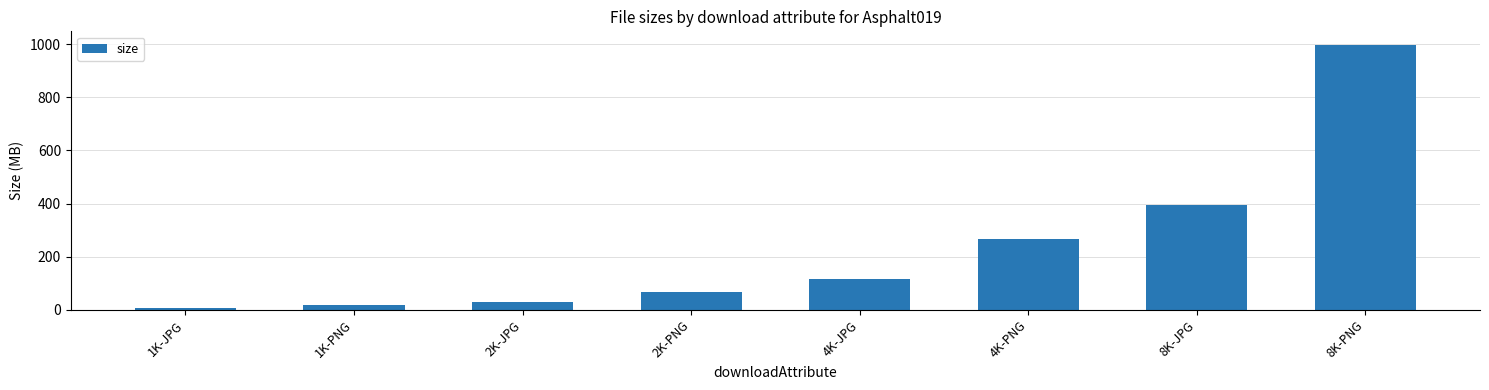

At which label does the data first exceed 115?

4K-JPG